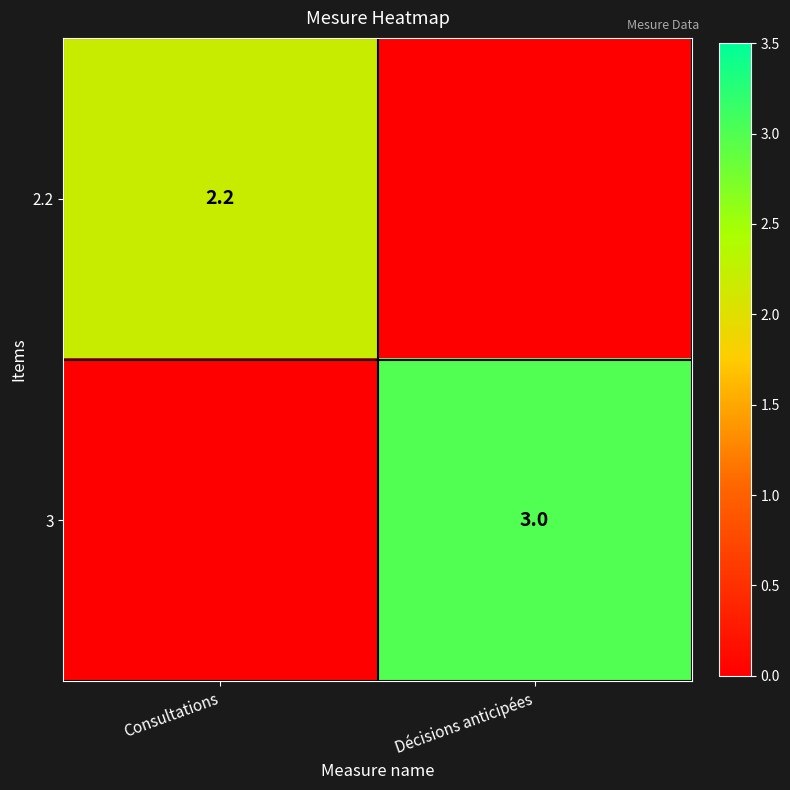

The value of 3 at Décisions anticipées is 4.5. True or false?

False